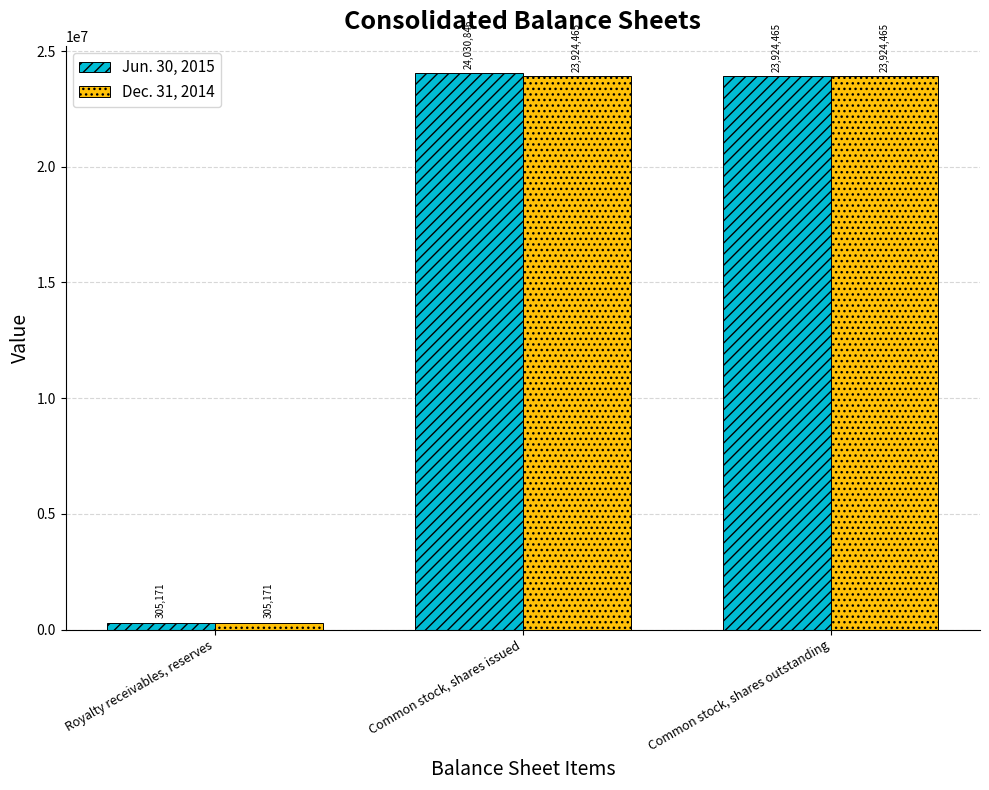

Where does the Jun. 30, 2015 series first go above 23924465?

Common stock, shares issued